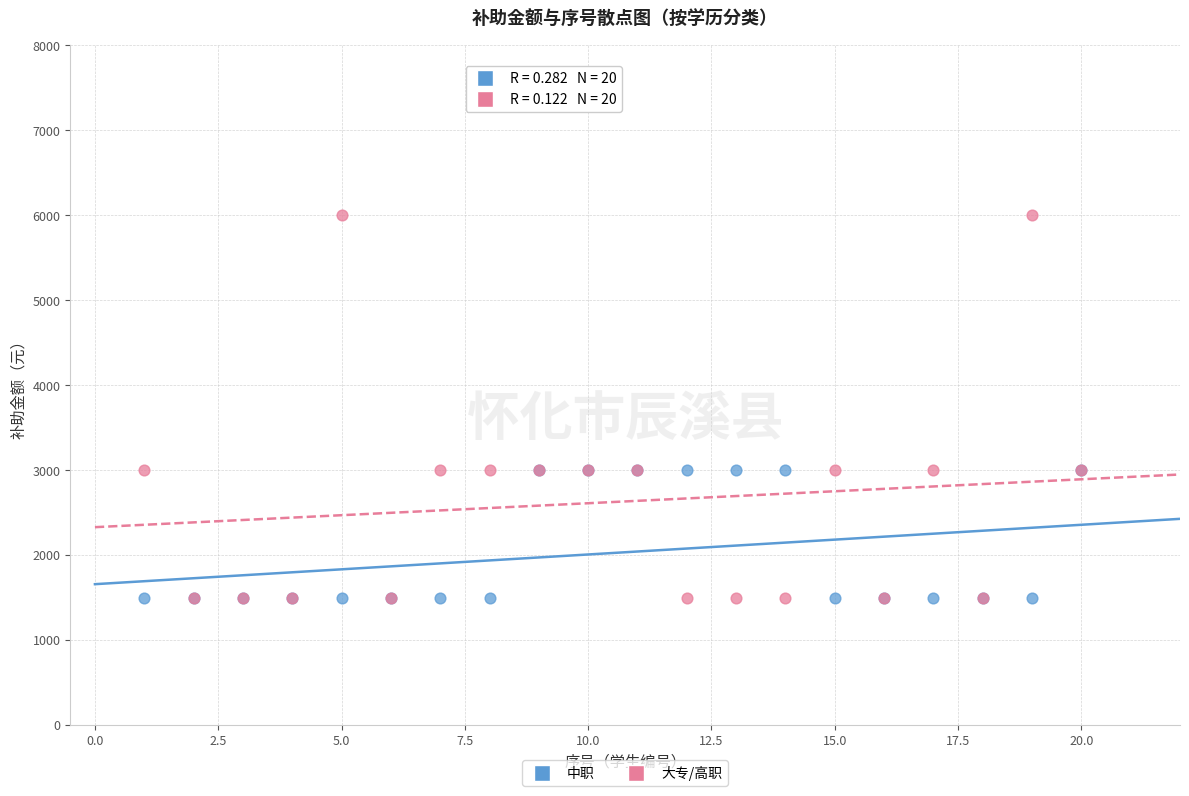

What are all the series names shown in the legend?

中职, 大专/高职